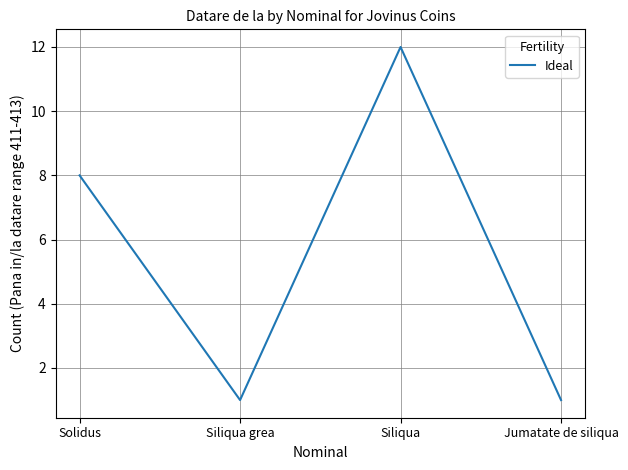

Between Solidus and Siliqua grea, which is larger?

Solidus